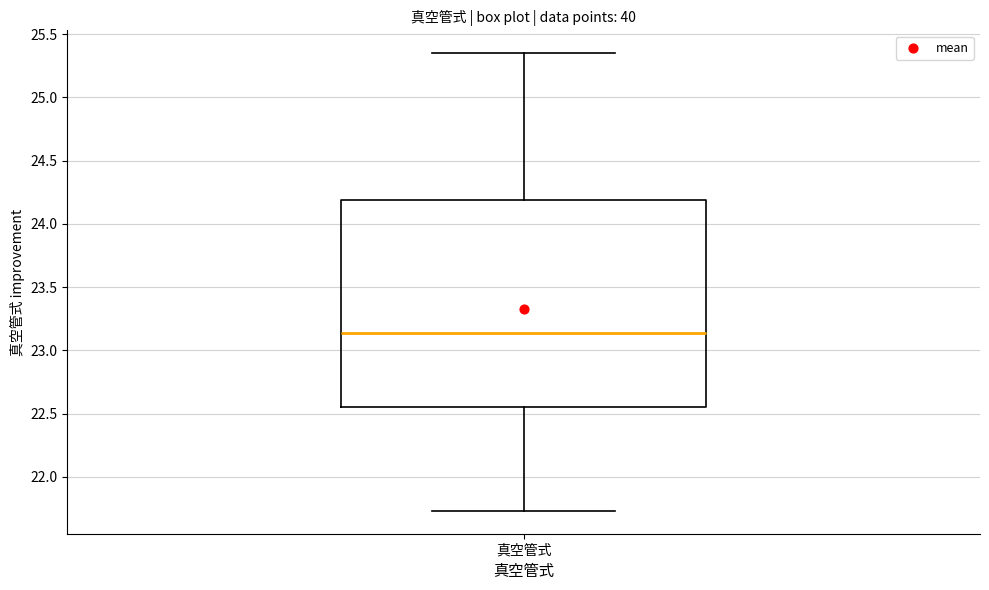

Transcribe this box plot: give where the median line is, the range the box spans, and where the two whiskers end, as read against the y-axis. The values are not printed on the chart, so give them approximately, as read against the axis.

median 23.15, box 22.55 to 24.20, whiskers 21.75 to 25.35